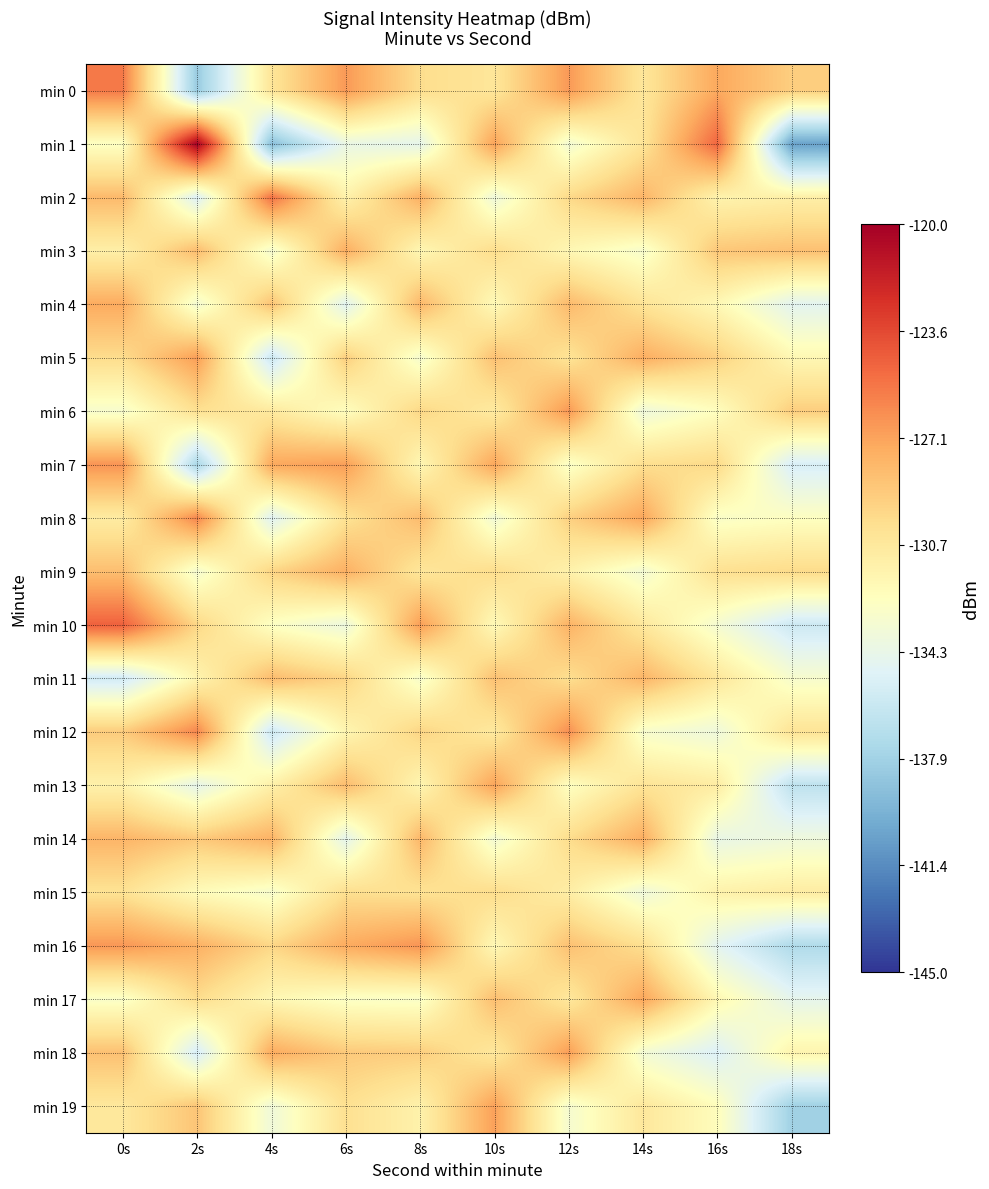

Reading left to right, extract all data points from this chart.

min 0: 0s=-125.6	2s=-138.2	4s=-130.5	6s=-126.8	8s=-129.9	10s=-130.5	12s=-126.8	14s=-130.5	16s=-127.4	18s=-129.1
min 1: 0s=-132.6	2s=-120.1	4s=-139.0	6s=-134.2	8s=-134.5	10s=-127.1	12s=-133.5	14s=-130.4	16s=-124.8	18s=-140.5
min 2: 0s=-128.1	2s=-135.1	4s=-125.2	6s=-131.5	8s=-127.7	10s=-133.8	12s=-129.7	14s=-127.9	16s=-131.6	18s=-131.2
min 3: 0s=-131.2	2s=-128.2	4s=-133.3	6s=-127.6	8s=-131.9	10s=-129.9	12s=-131.9	14s=-133.1	16s=-128.8	18s=-128.5
min 4: 0s=-127.5	2s=-133.5	4s=-128.6	6s=-134.8	8s=-128.0	10s=-132.1	12s=-128.1	14s=-130.3	16s=-132.0	18s=-134.7
min 5: 0s=-129.9	2s=-126.9	4s=-136.0	6s=-129.1	8s=-133.2	10s=-128.5	12s=-130.3	14s=-127.6	16s=-129.2	18s=-131.9
min 6: 0s=-133.1	2s=-130.1	4s=-130.8	6s=-132.5	8s=-129.6	10s=-130.9	12s=-126.7	14s=-133.8	16s=-132.5	18s=-129.1
min 7: 0s=-126.5	2s=-137.5	4s=-127.3	6s=-126.9	8s=-131.9	10s=-127.2	12s=-132.9	14s=-130.0	16s=-129.7	18s=-135.3
min 8: 0s=-131.0	2s=-126.0	4s=-134.9	6s=-130.2	8s=-128.2	10s=-133.6	12s=-129.2	14s=-127.2	16s=-132.9	18s=-132.6
min 9: 0s=-128.3	2s=-133.3	4s=-129.5	6s=-127.7	8s=-130.6	10s=-129.9	12s=-131.5	14s=-133.5	16s=-130.1	18s=-129.8
min 10: 0s=-124.6	2s=-129.6	4s=-132.7	6s=-133.9	8s=-126.9	10s=-132.1	12s=-127.8	14s=-130.7	16s=-133.3	18s=-135.9
min 11: 0s=-135.7	2s=-131.7	4s=-128.2	6s=-129.5	8s=-133.1	10s=-128.5	12s=-130.0	14s=-127.9	16s=-130.6	18s=-133.1
min 12: 0s=-129.0	2s=-126.0	4s=-135.9	6s=-131.8	8s=-129.5	10s=-130.8	12s=-126.3	14s=-133.1	16s=-133.8	18s=-130.3
min 13: 0s=-131.5	2s=-134.5	4s=-131.3	6s=-128.2	8s=-131.8	10s=-127.1	12s=-132.6	14s=-130.3	16s=-131.0	18s=-136.6
min 14: 0s=-127.9	2s=-128.9	4s=-127.8	6s=-134.6	8s=-128.0	10s=-133.5	12s=-129.9	14s=-127.6	16s=-134.2	18s=-133.8
min 15: 0s=-130.2	2s=-132.2	4s=-133.1	6s=-130.0	8s=-130.2	10s=-129.9	12s=-131.1	14s=-133.8	16s=-131.5	18s=-131.0
min 16: 0s=-126.7	2s=-127.7	4s=-129.6	6s=-127.5	8s=-126.6	10s=-132.0	12s=-128.5	14s=-130.0	16s=-134.7	18s=-137.2
min 17: 0s=-132.9	2s=-129.9	4s=-131.9	6s=-132.8	8s=-132.9	10s=-128.3	12s=-130.7	14s=-127.2	16s=-131.9	18s=-134.5
min 18: 0s=-128.5	2s=-135.5	4s=-127.5	6s=-128.9	8s=-129.1	10s=-130.7	12s=-126.9	14s=-133.5	16s=-135.1	18s=-131.7
min 19: 0s=-130.7	2s=-128.7	4s=-133.7	6s=-130.1	8s=-131.5	10s=-127.0	12s=-133.2	14s=-130.7	16s=-132.3	18s=-137.9